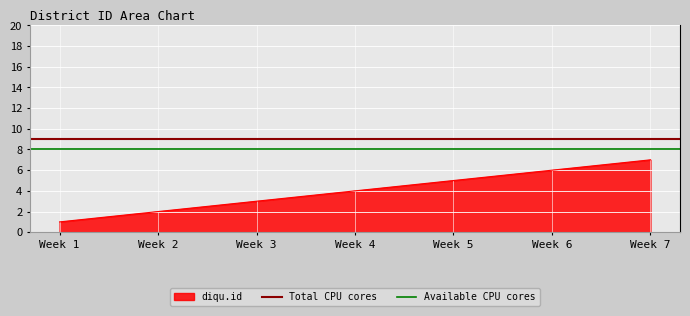

The value of diqu.id at Week 4 is 6. True or false?

False